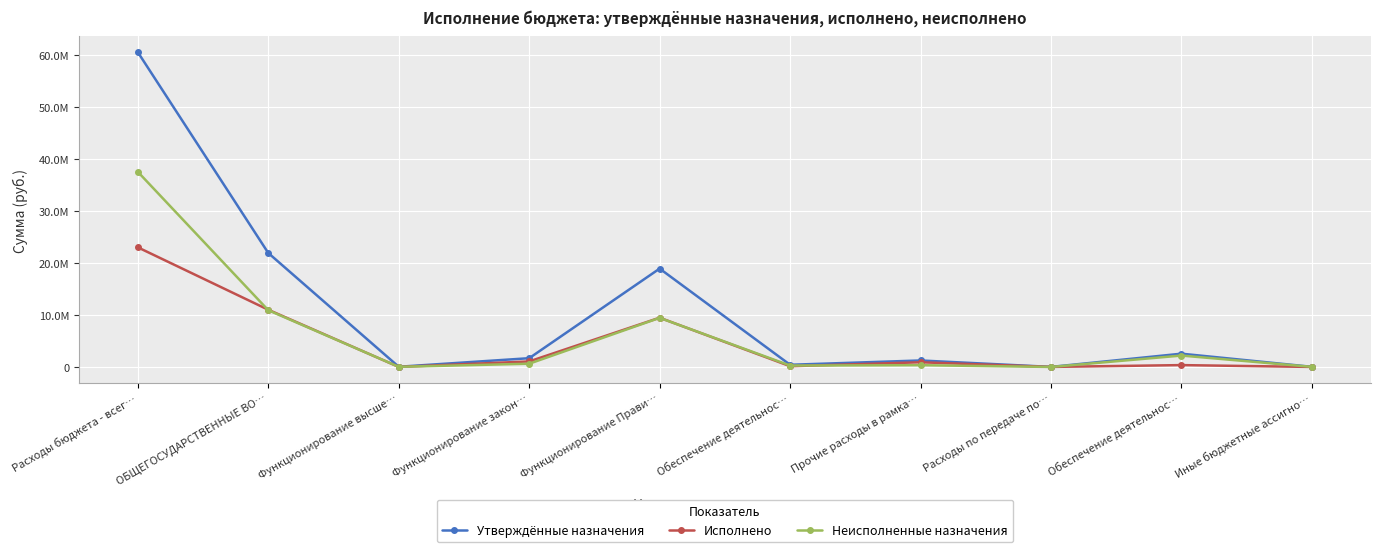

Rank the series by their maximum value, from highest to lowest.

Утверждённые назначения, Неисполненные назначения, Исполнено